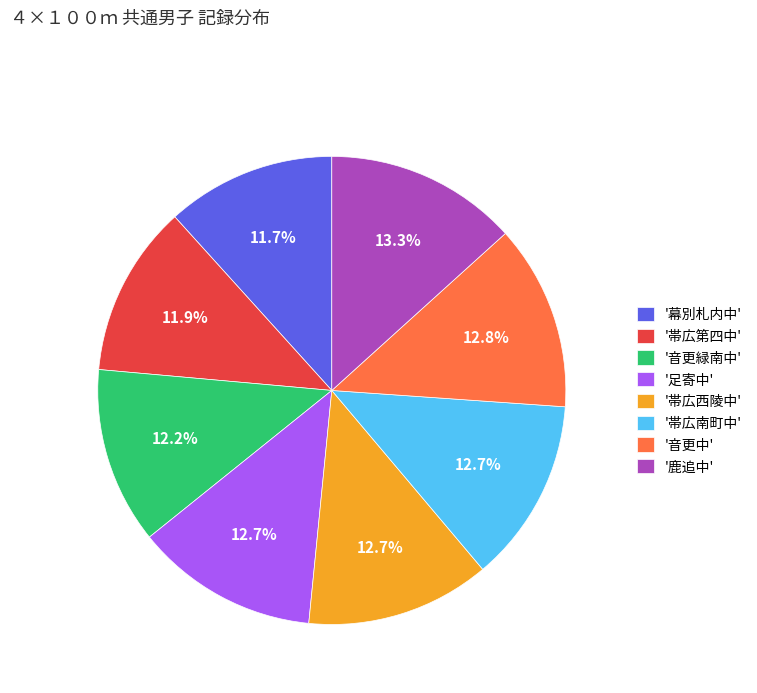

How many segments does this pie chart have?

8